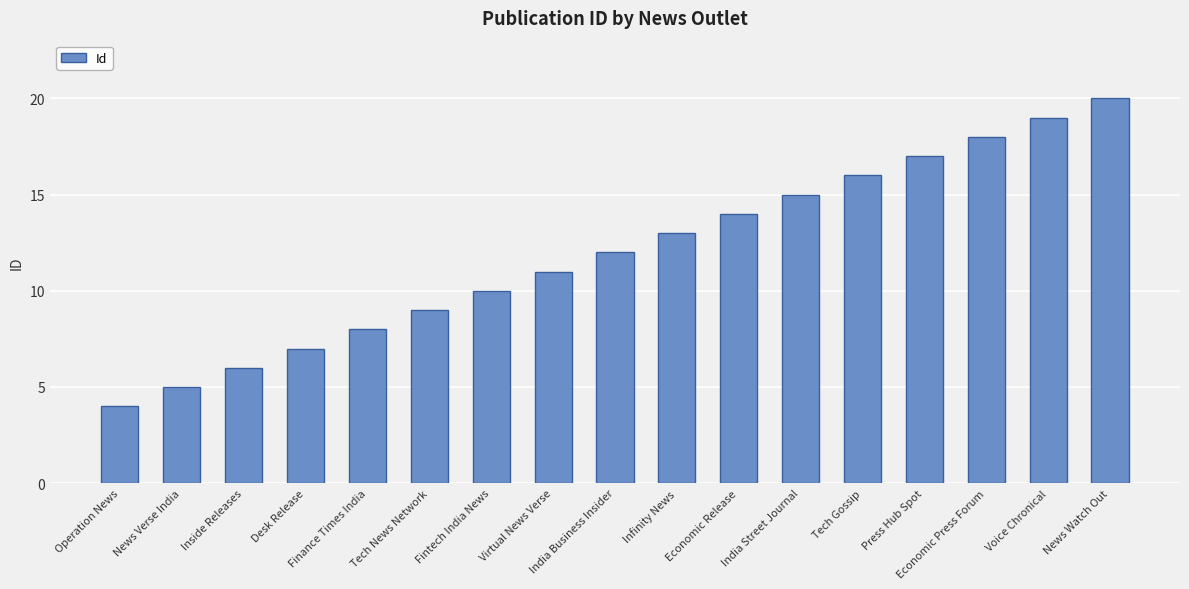

Rank the categories by value from highest to lowest.

News Watch Out, Voice Chronical, Economic Press Forum, Press Hub Spot, Tech Gossip, India Street Journal, Economic Release, Infinity News, India Business Insider, Virtual News Verse, Fintech India News, Tech News Network, Finance Times India, Desk Release, Inside Releases, News Verse India, Operation News